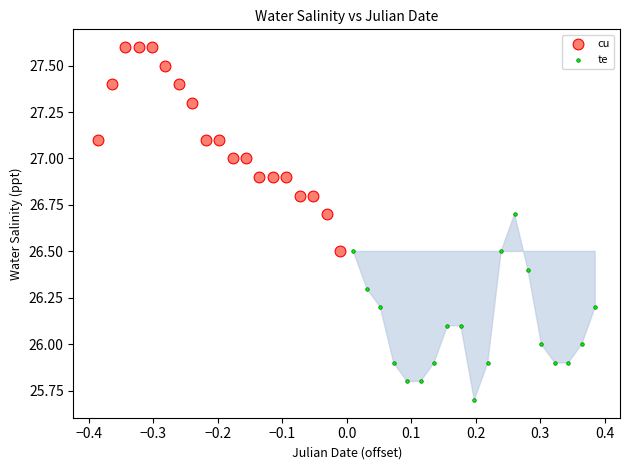

Which series reaches the maximum Y coordinate?

cu